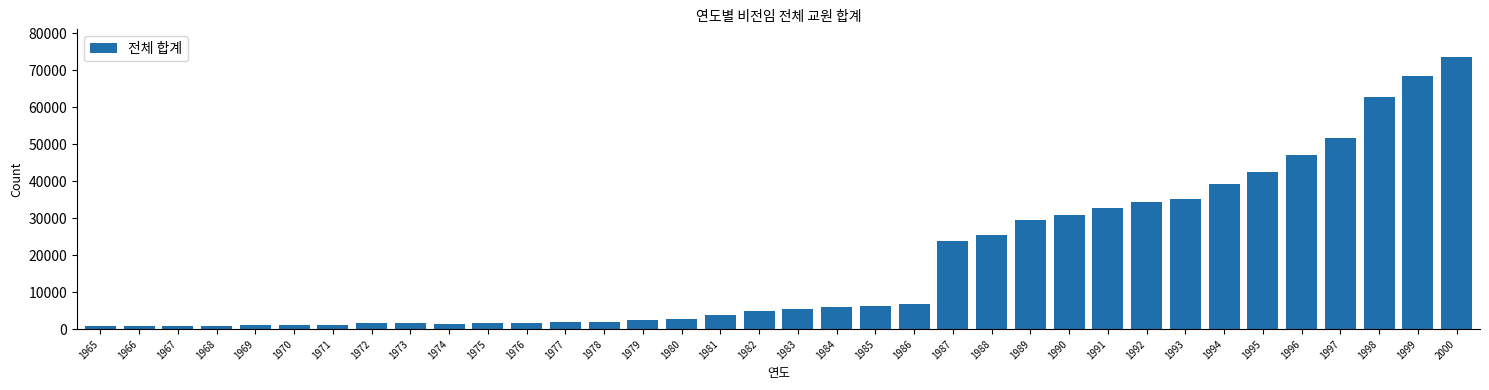

At which category does the chart reach its peak across all series?

2000